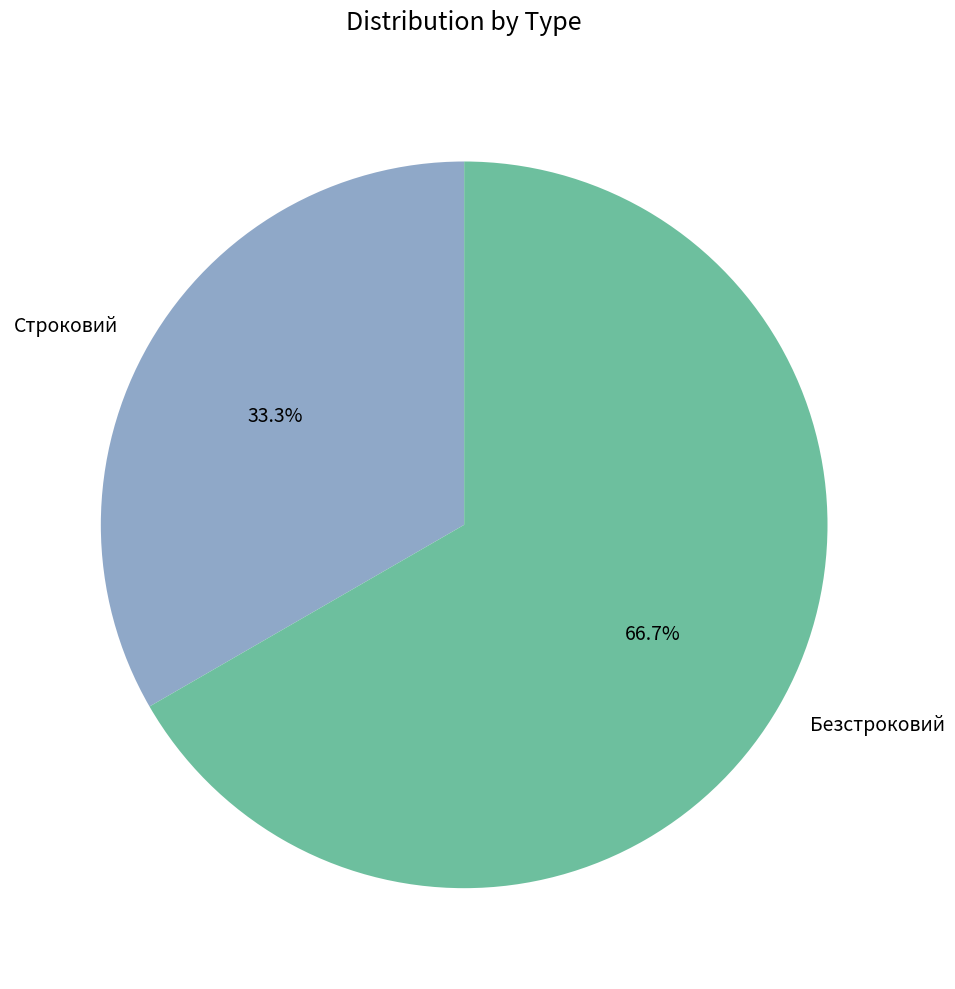

What is the majority slice?

Безстроковий